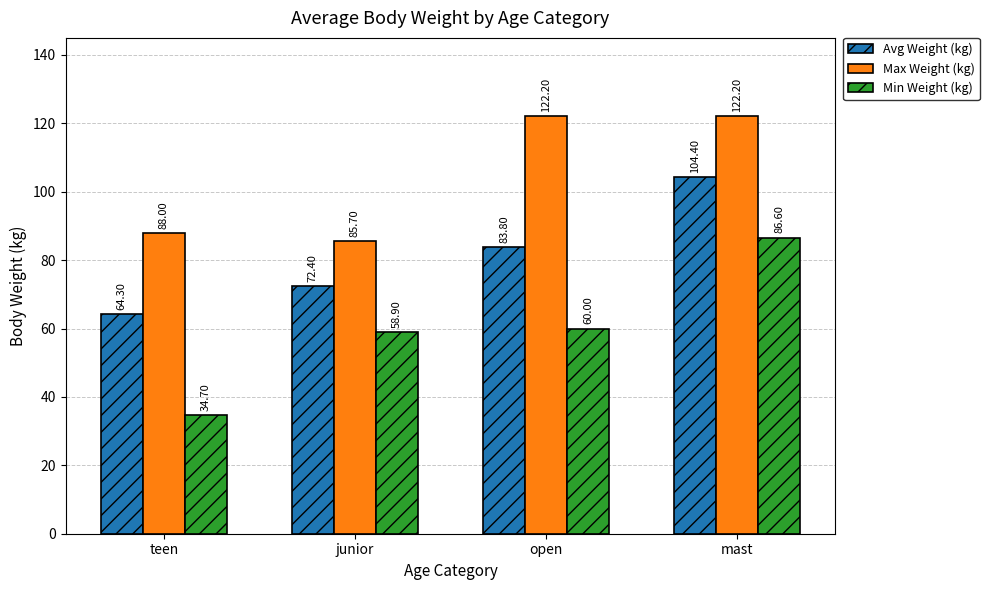

At how many categories does at least one series exceed 53?

4